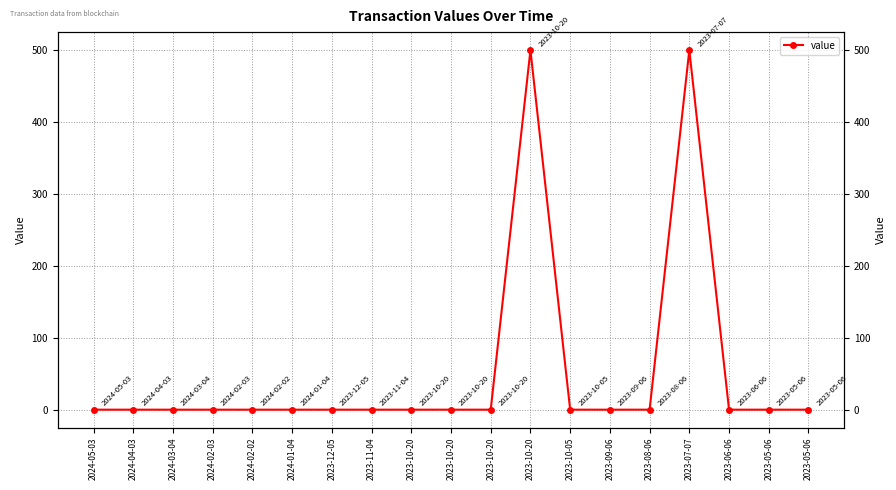

Reading left to right, what are all the values shown in this chart?

2024-05-03=0.2	2024-04-03=0.2	2024-03-04=0.2	2024-02-03=0.2	2024-02-02=0.2	2024-01-04=0.2	2023-12-05=0.2	2023-11-04=0.2	2023-10-20=0.2	2023-10-20=0.2	2023-10-20=0.2	2023-10-20=500.0	2023-10-05=0.2	2023-09-06=0.2	2023-08-06=0.2	2023-07-07=500.0	2023-06-06=0.2	2023-05-06=0.2	2023-05-06=0.2